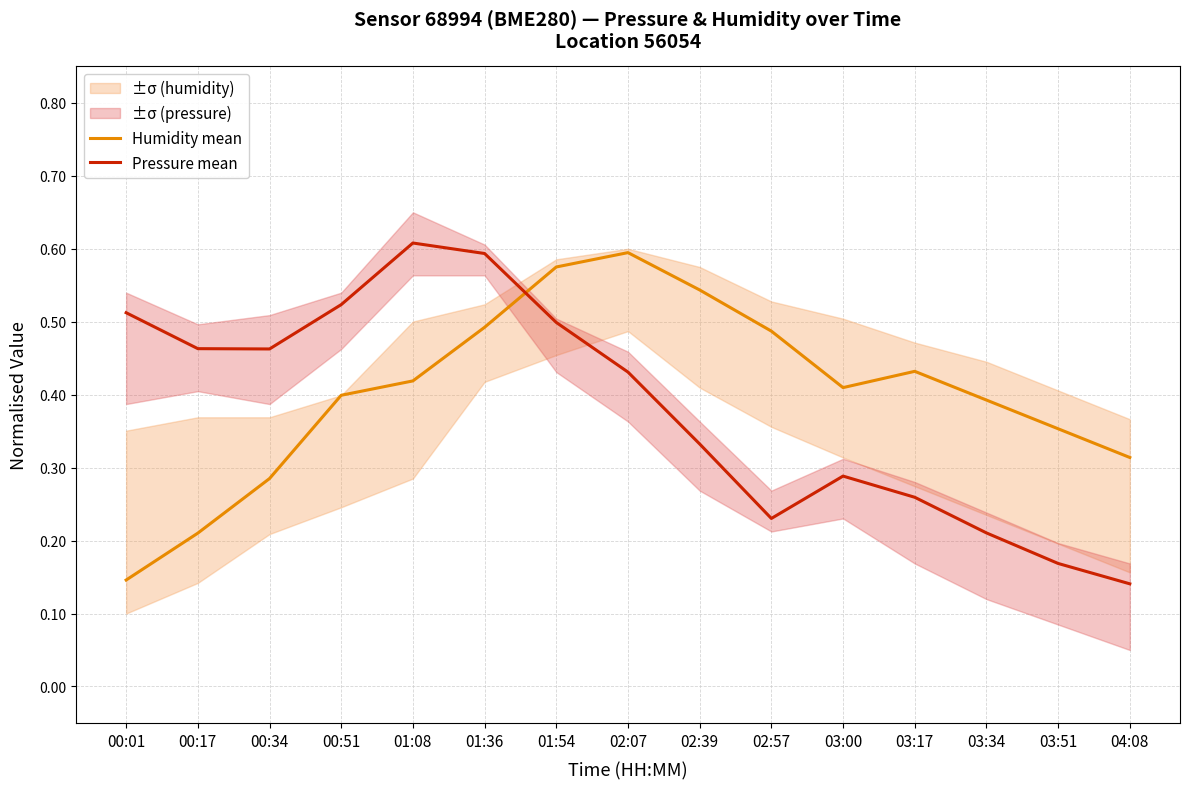

What is the label of the 7th point from the left?

01:54